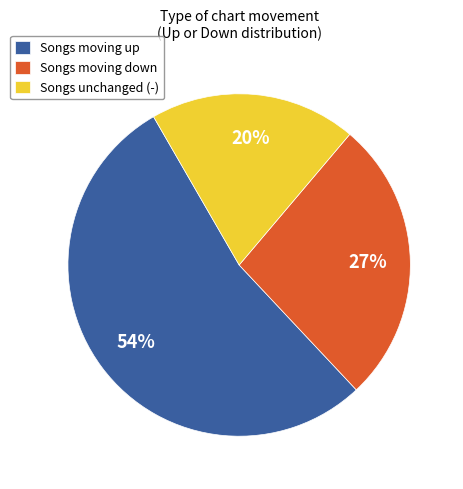

Is it true that Songs unchanged (-) is 13% of the pie?

False